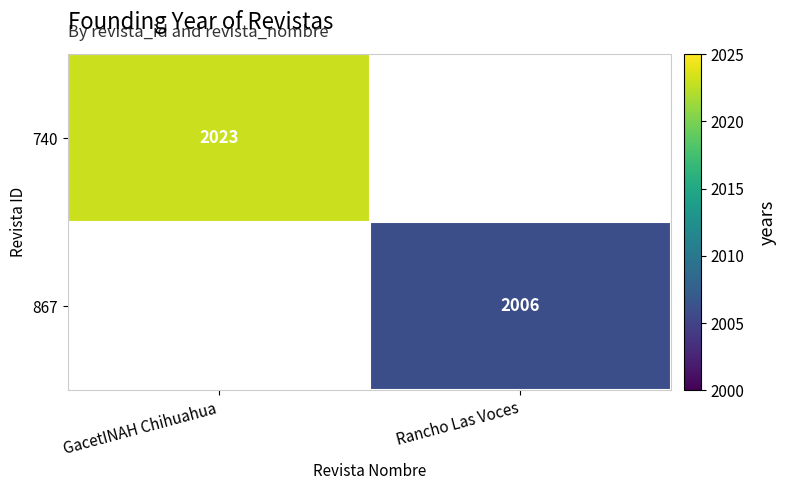

What is the maximum value shown in the chart?

2023